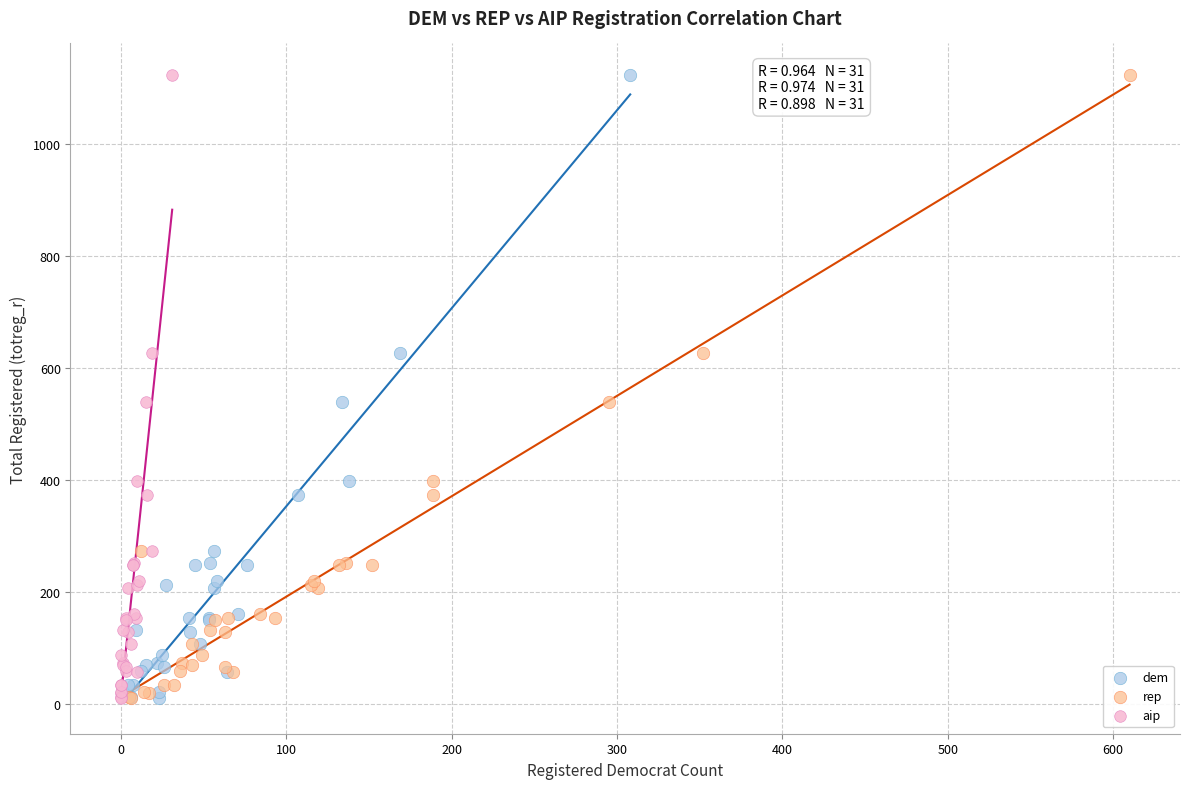

What are all the series names shown in the legend?

dem, rep, aip